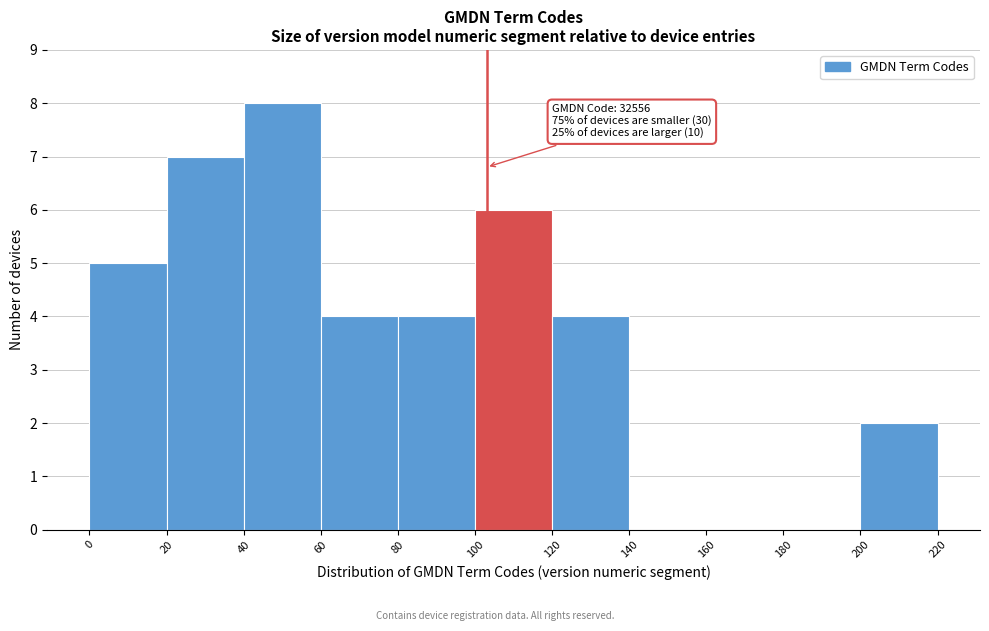

Over which range of the x-axis is the bar tallest?

40 to 60